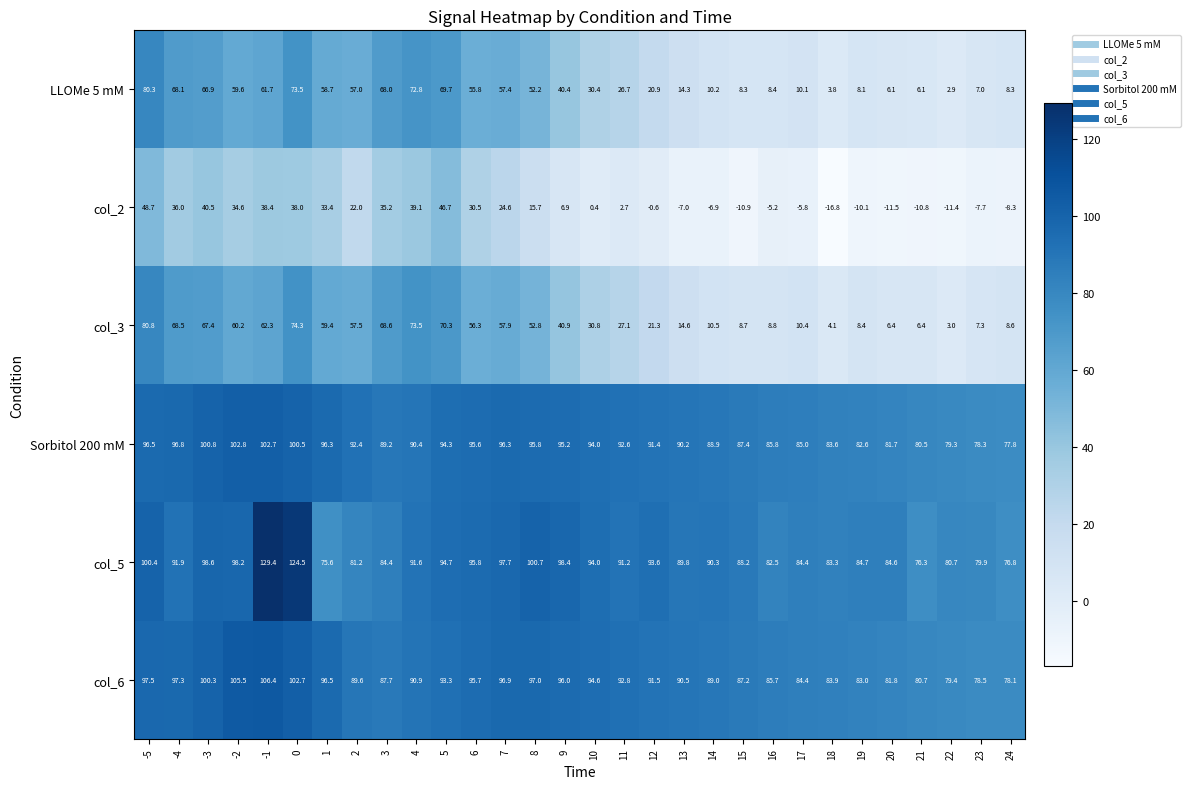

List the series in order of their peak value, highest first.

col_5, col_6, Sorbitol 200 mM, col_3, LLOMe 5 mM, col_2